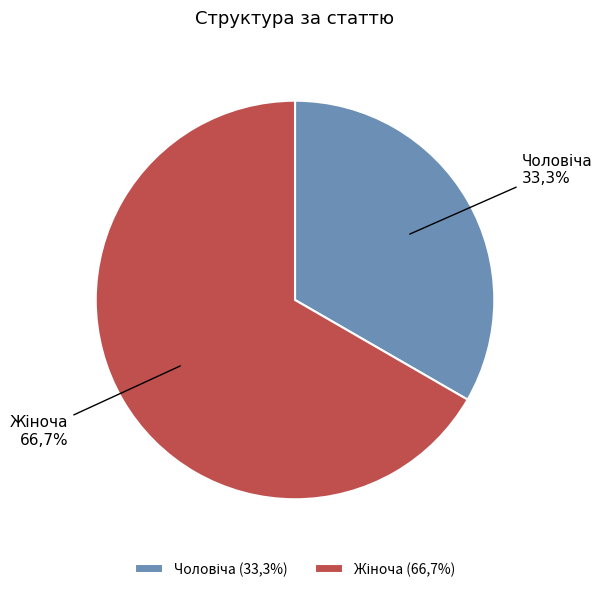

To the nearest percent, what portion does Жіноча represent?

67%